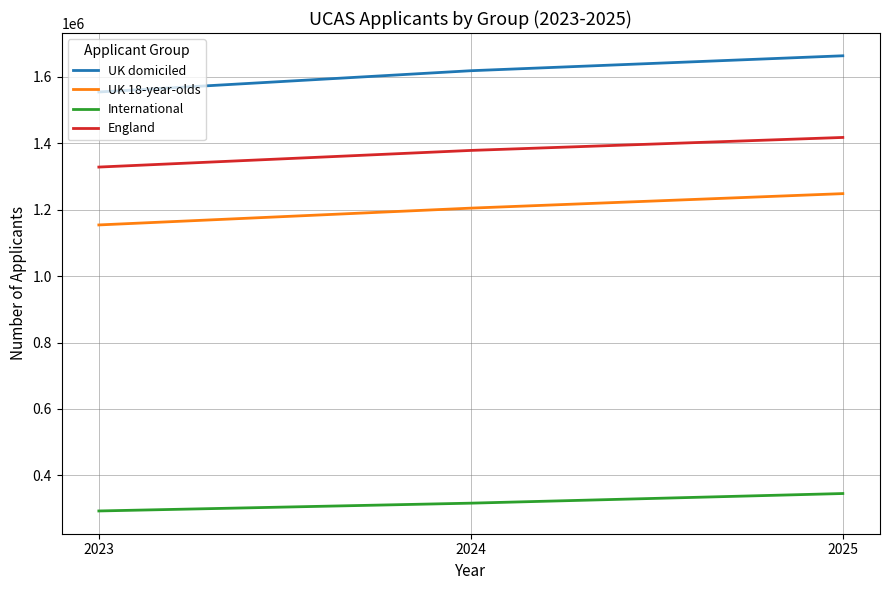

At which category does the chart reach its minimum across all series?

2023